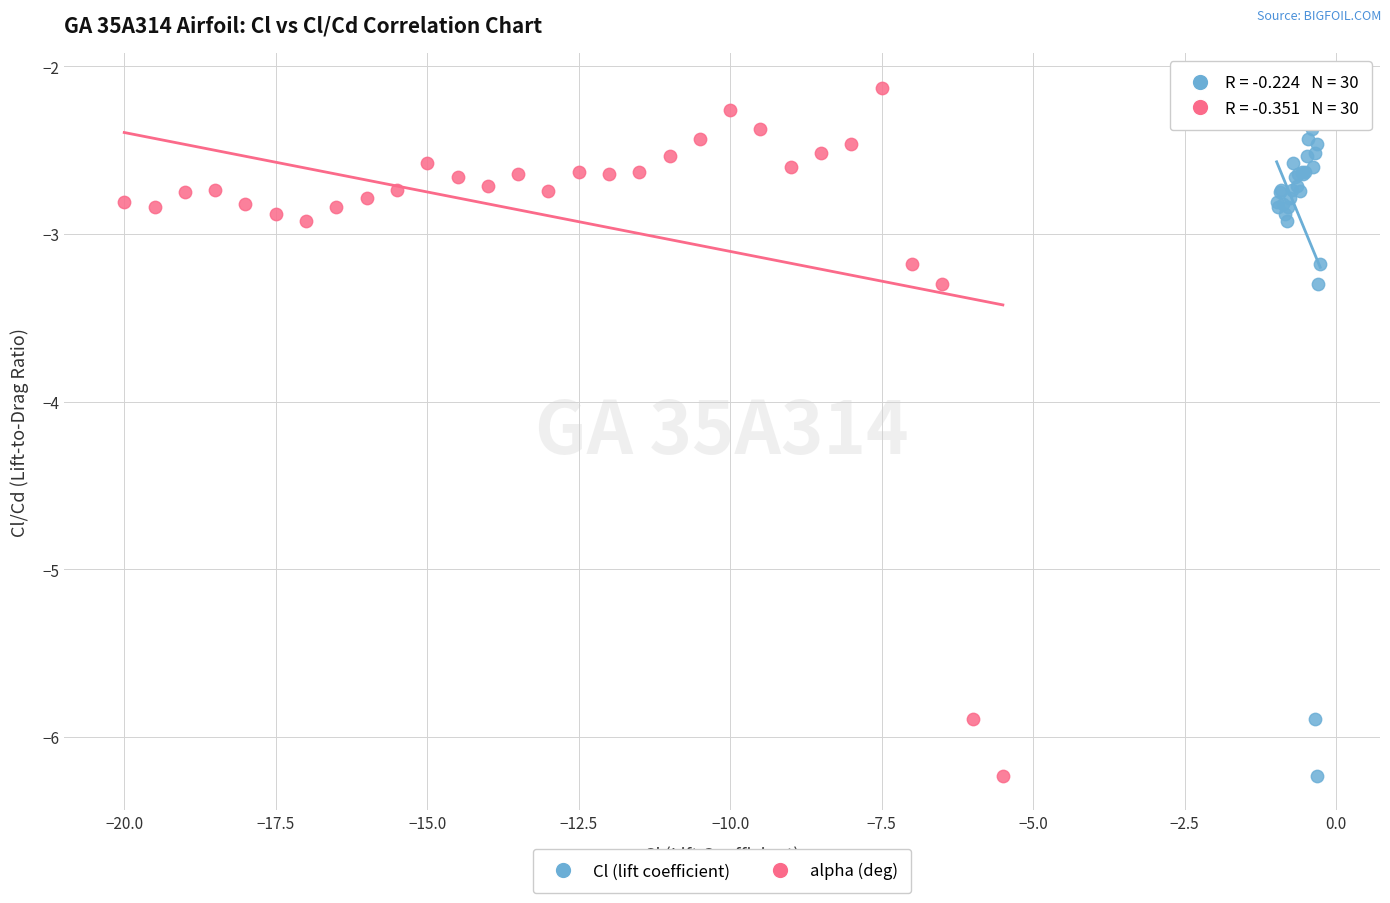

What are all the series names shown in the legend?

Cl (lift coefficient), alpha (deg)